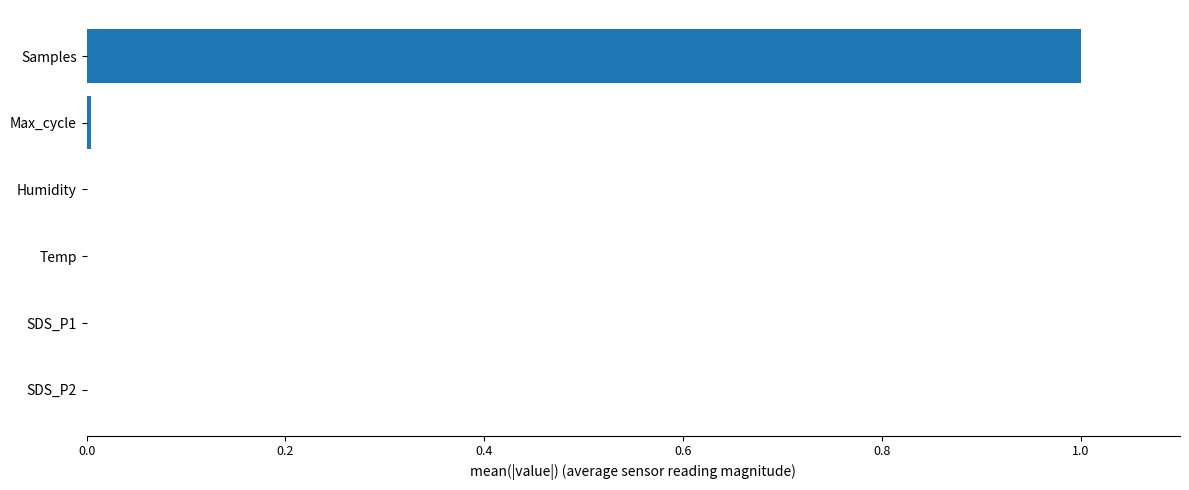

How many categories are shown in the chart?

6